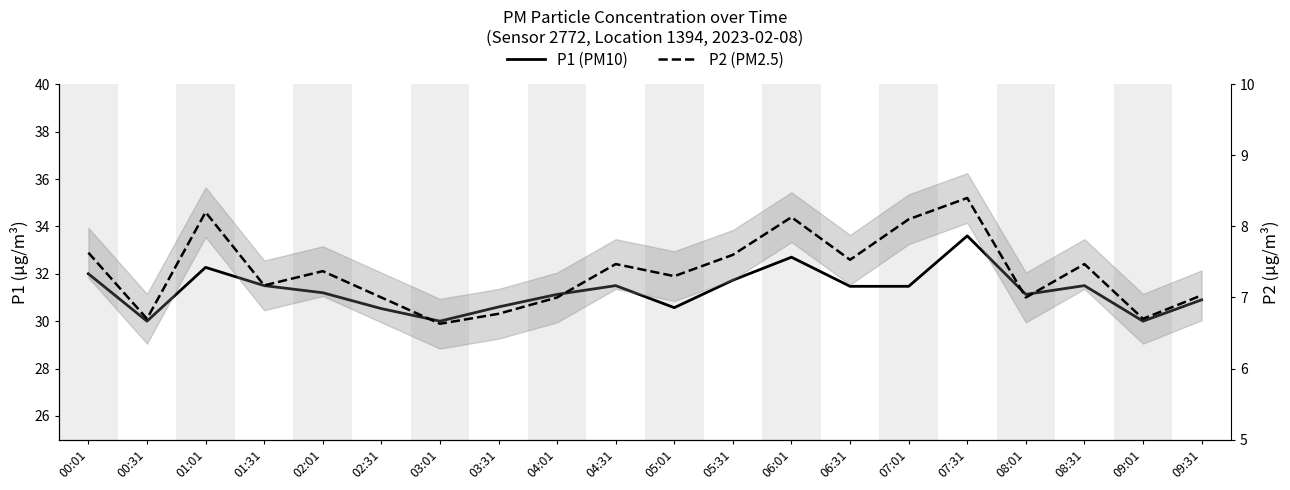

How many series are shown in this chart?

2